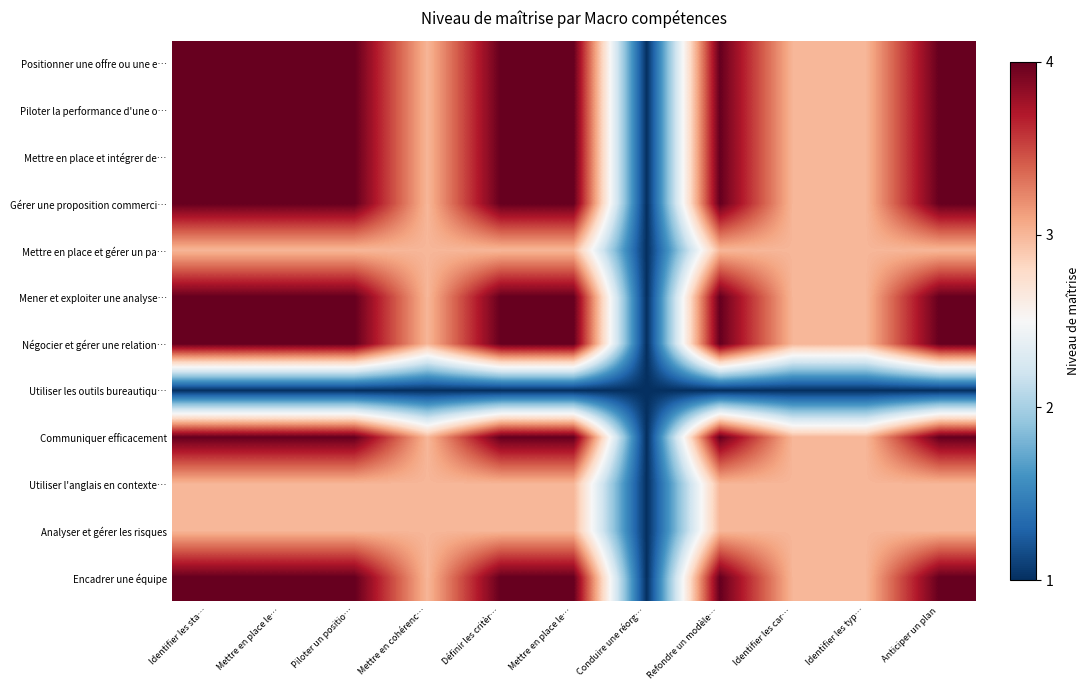

What is the total value across all series at Définir les critèr…?

42